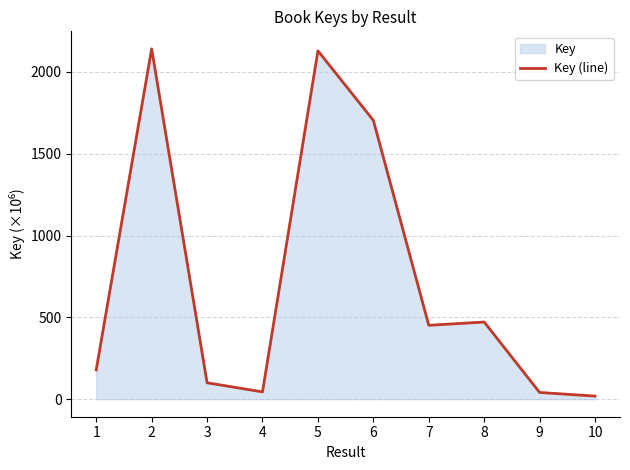

Does the chart have visible grid lines?

Yes